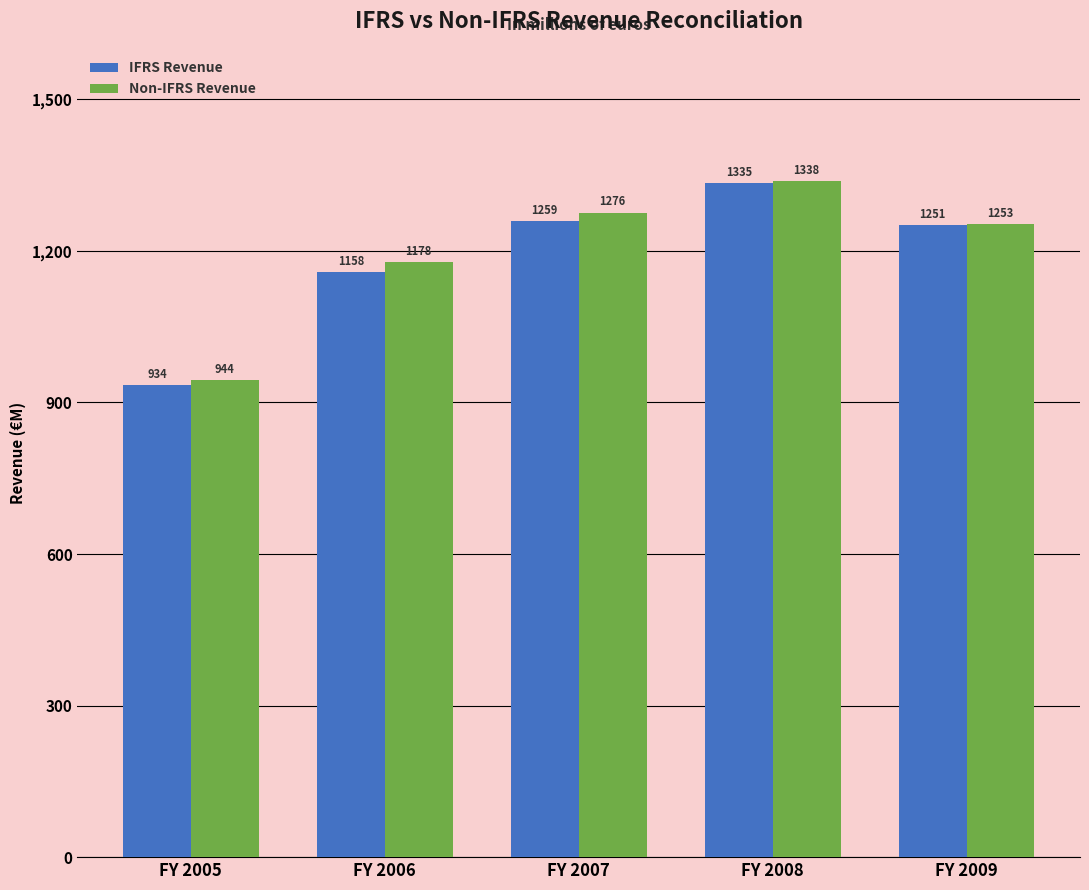

Which series has the widest spread of values?

IFRS Revenue